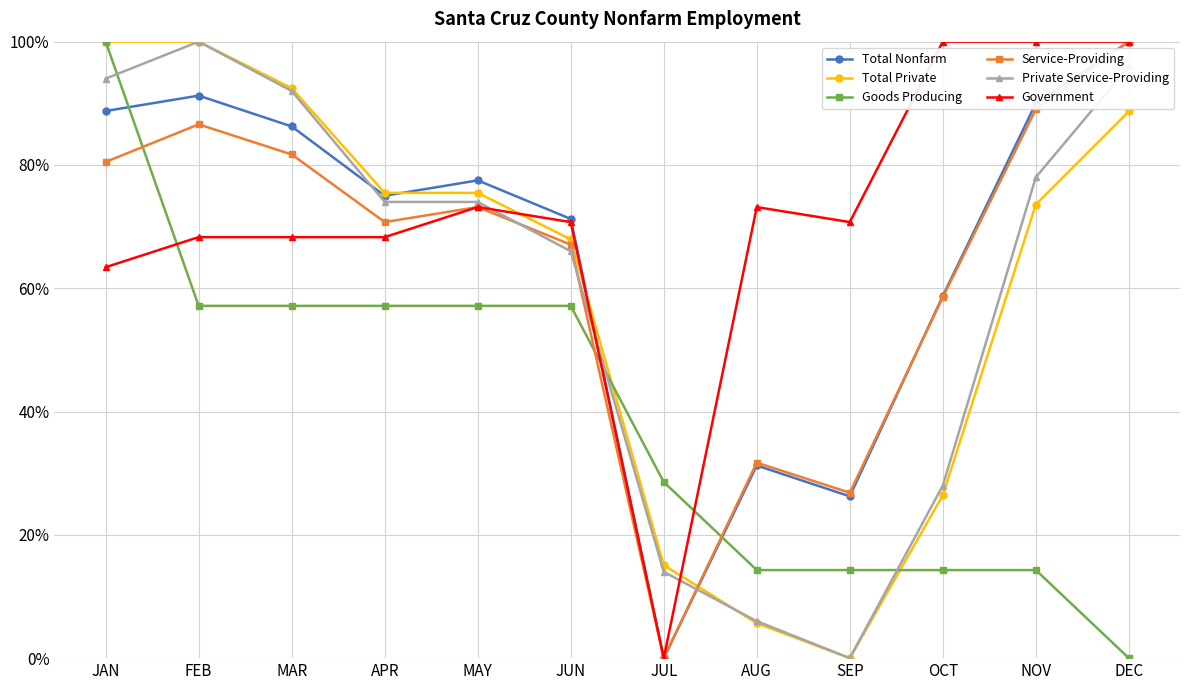

What is the difference between the maximum and minimum values in the Government series?

100.0